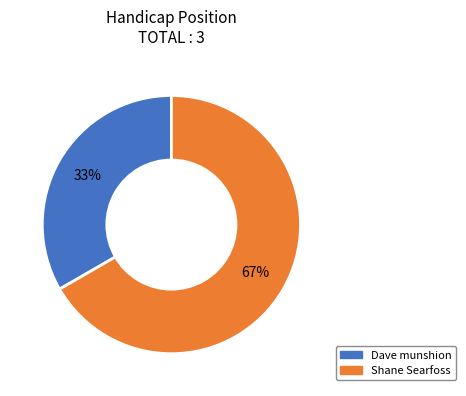

What is the majority slice?

Shane Searfoss